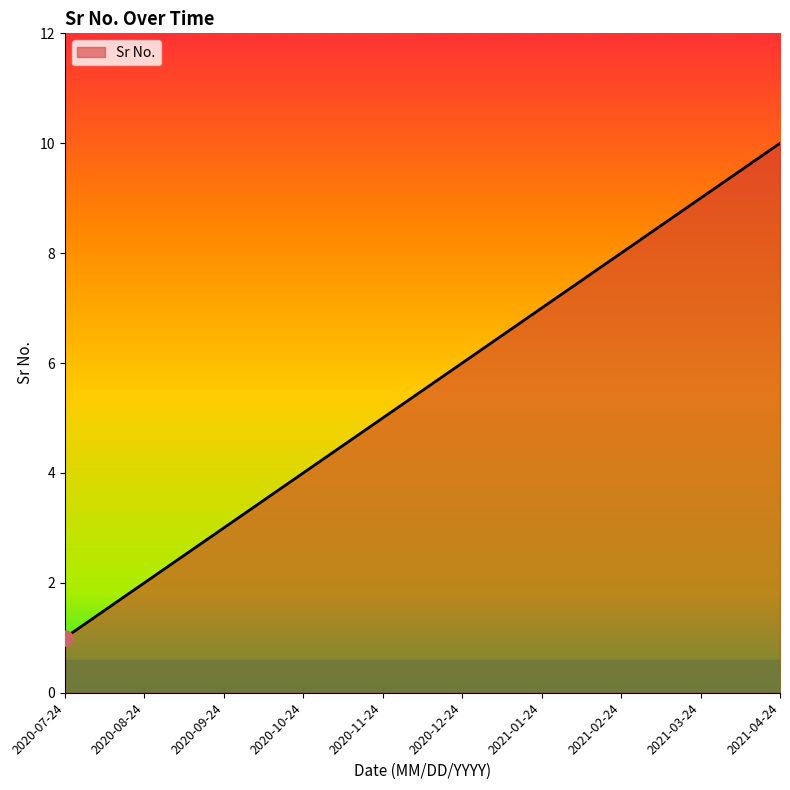

Approximately how many times larger is the value at 2021-03-24 compared to 2020-08-24?

4.5